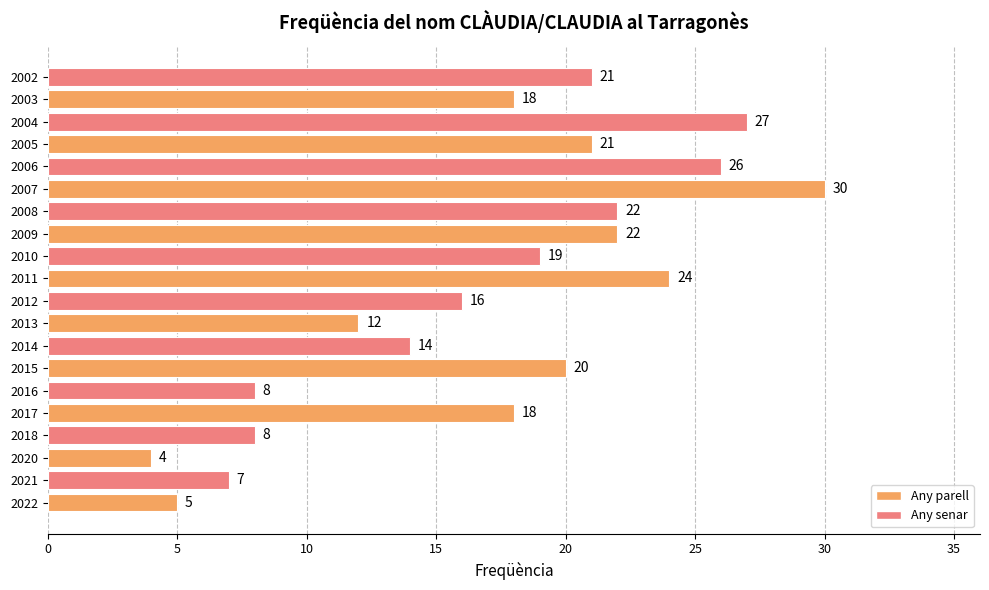

Is it true that the value at 2012 is 16?

True